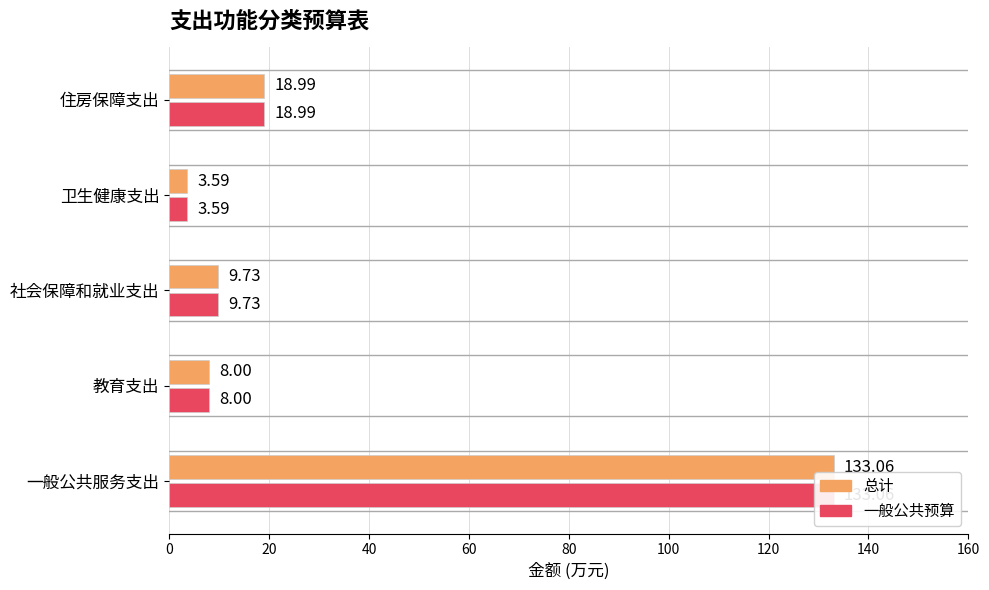

Are the bars grouped side by side (vs. stacked)?

Yes